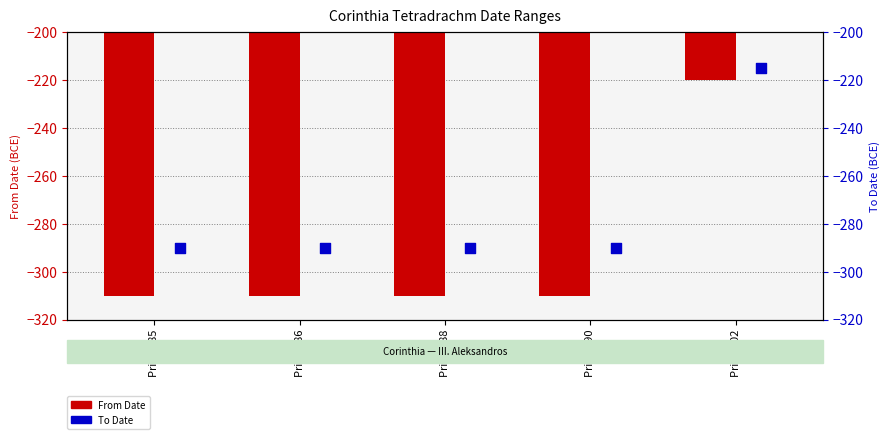

What is the total value across all series at Price 686?

-600